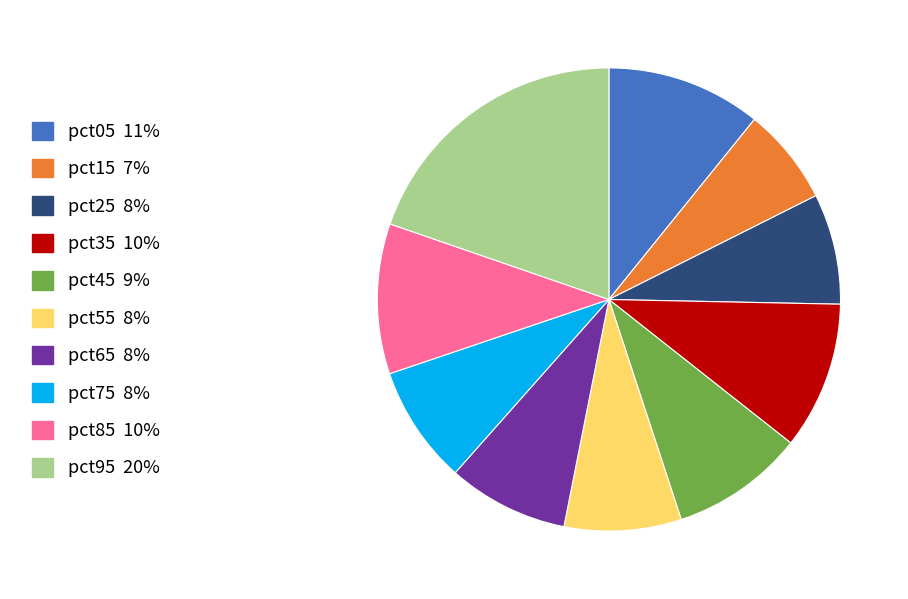

Count the number of slices in the pie.

10